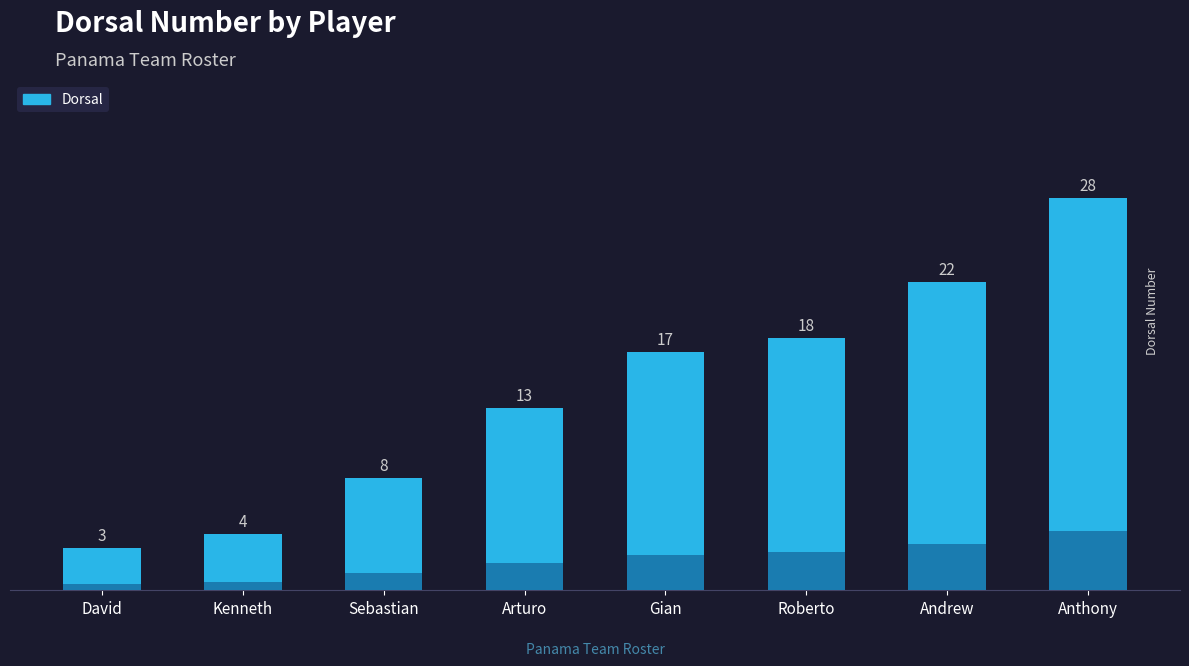

Rank the categories by value from lowest to highest.

David, Kenneth, Sebastian, Arturo, Gian, Roberto, Andrew, Anthony